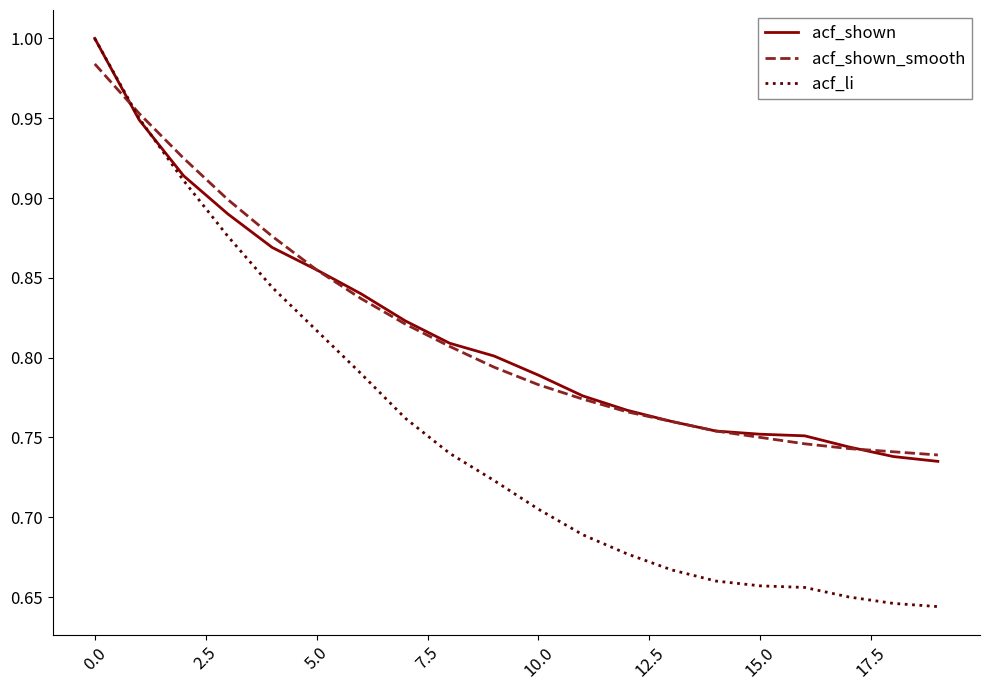

Which series has the largest range (max minus min)?

acf_li